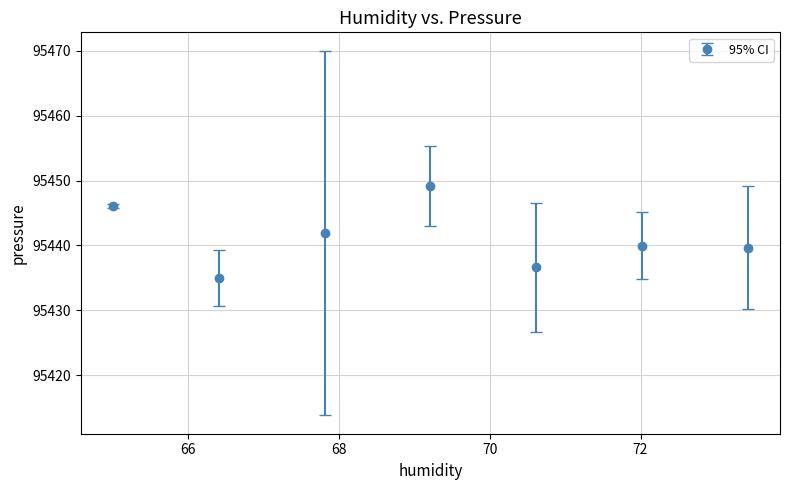

What is the difference between the second highest and minimum values?

11.1